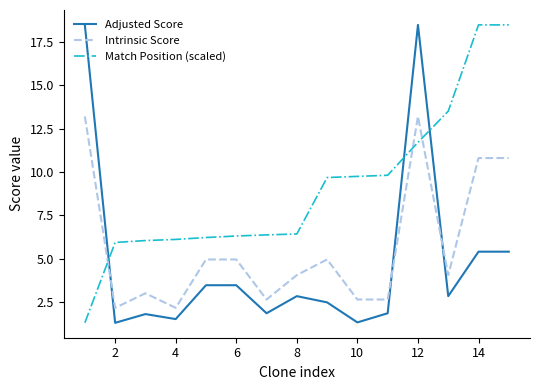

What is the smallest value displayed?

1.3